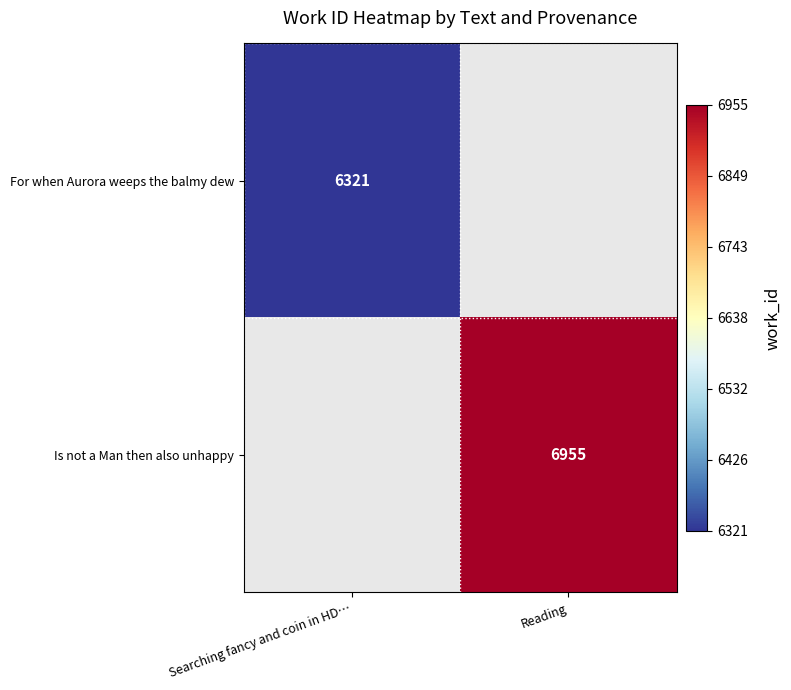

Is it true that Is not a Man then also unhappy equals 6955 at Reading?

True